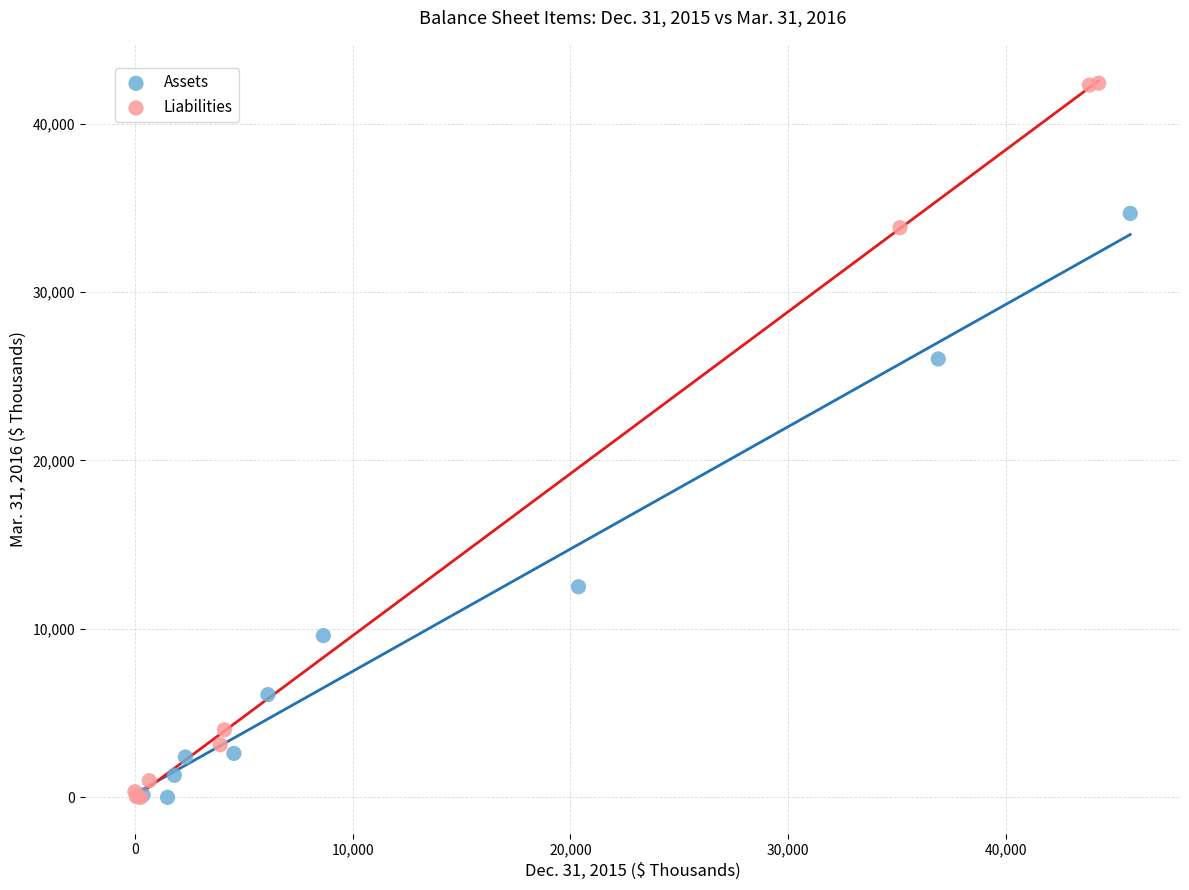

Which series reaches the maximum Y coordinate?

Liabilities